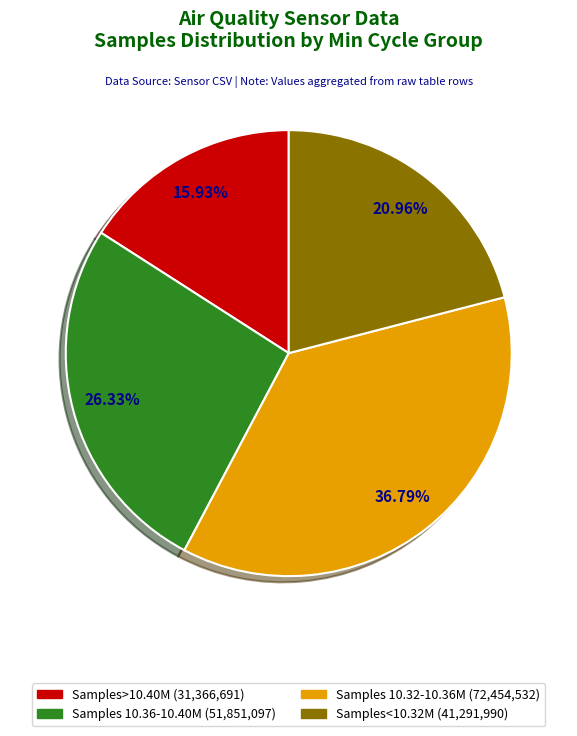

Is there a majority slice in this chart?

No